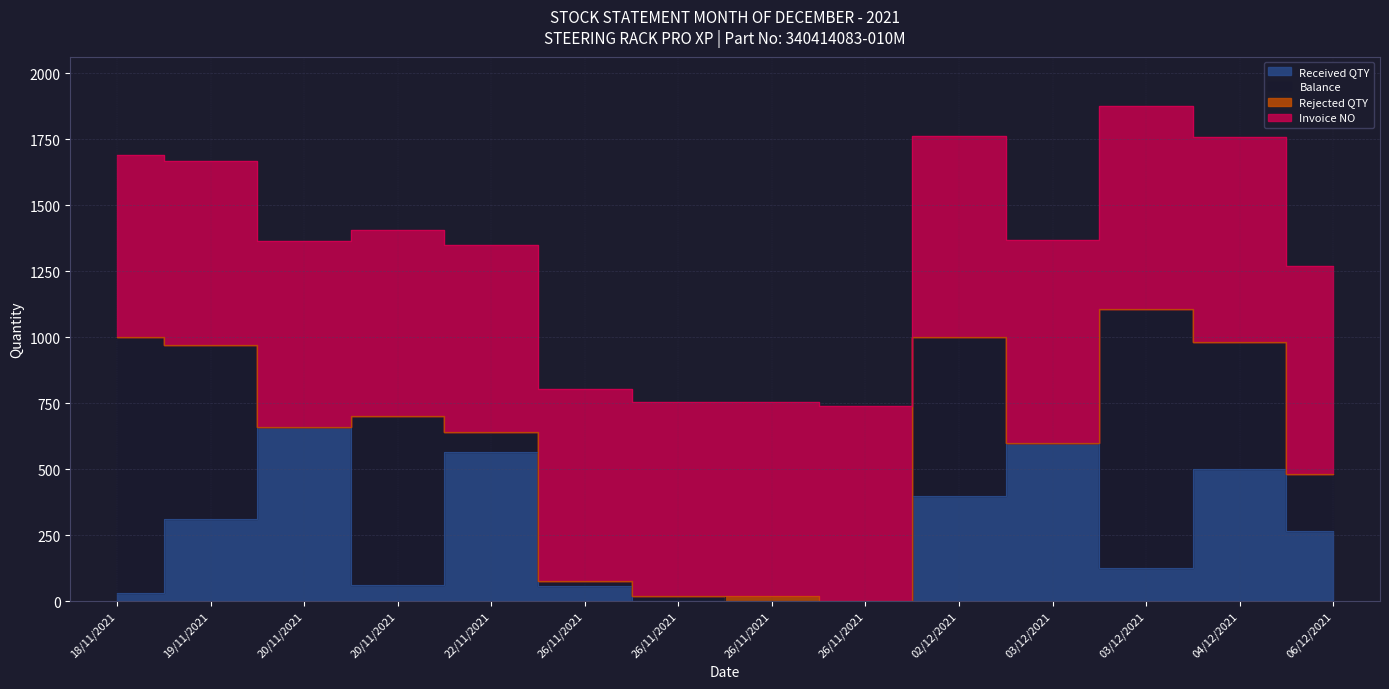

Reading left to right, list all the values displayed in this chart.

Received QTY: 30	310	660	60	565	56	1	0	0	400	600	125	500	267
Balance: 970	660	0	640	75	19	18	1	0	600	0	983	483	216
Rejected QTY: 0	0	0	0	0	0	0	17	1	0	0	0	0	0
Invoice NO: 692	698	705	705	710	730	737	738	739	762	768	768	777	788